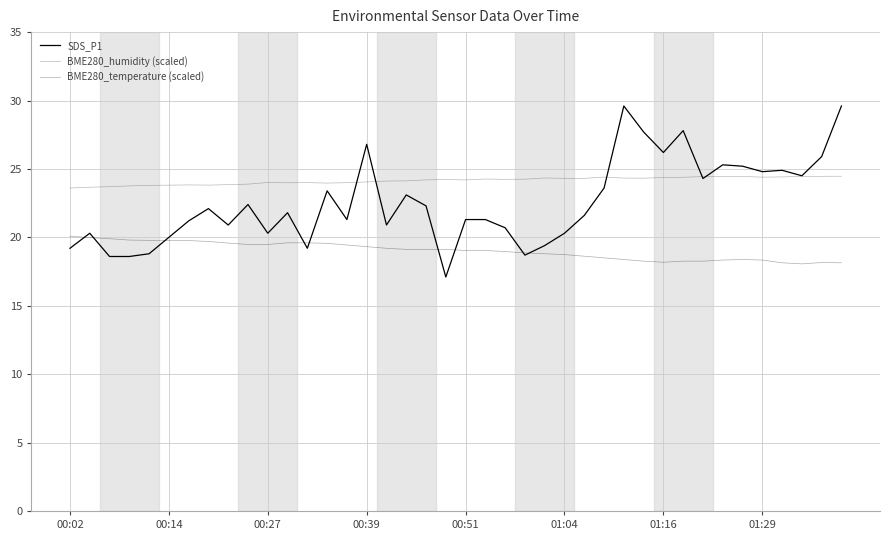

What is the maximum value shown in the chart?

29.6